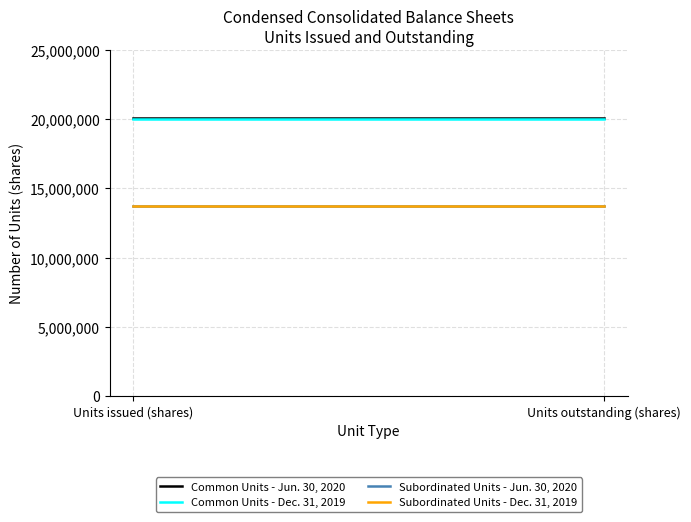

What is the label of the 2nd point from the left?

Units outstanding (shares)